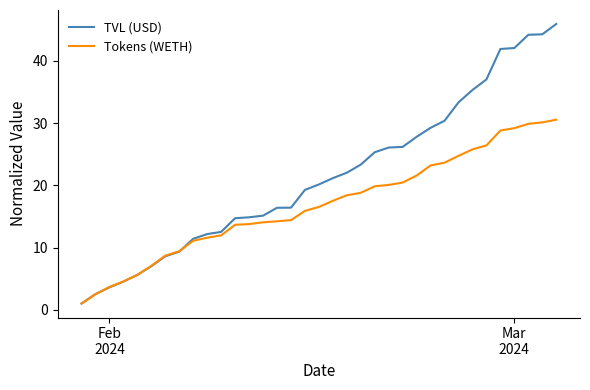

List the series in order of their peak value, highest first.

TVL (USD), Tokens (WETH)